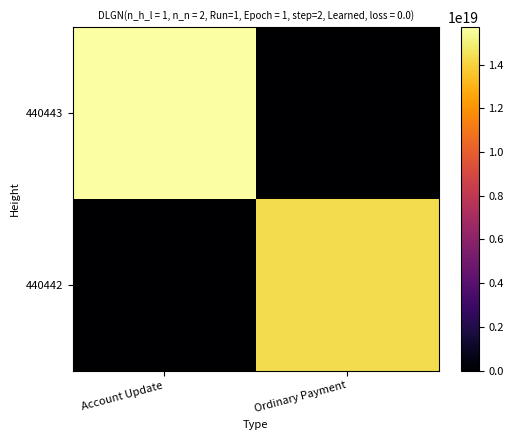

Count the number of data series in this chart.

2